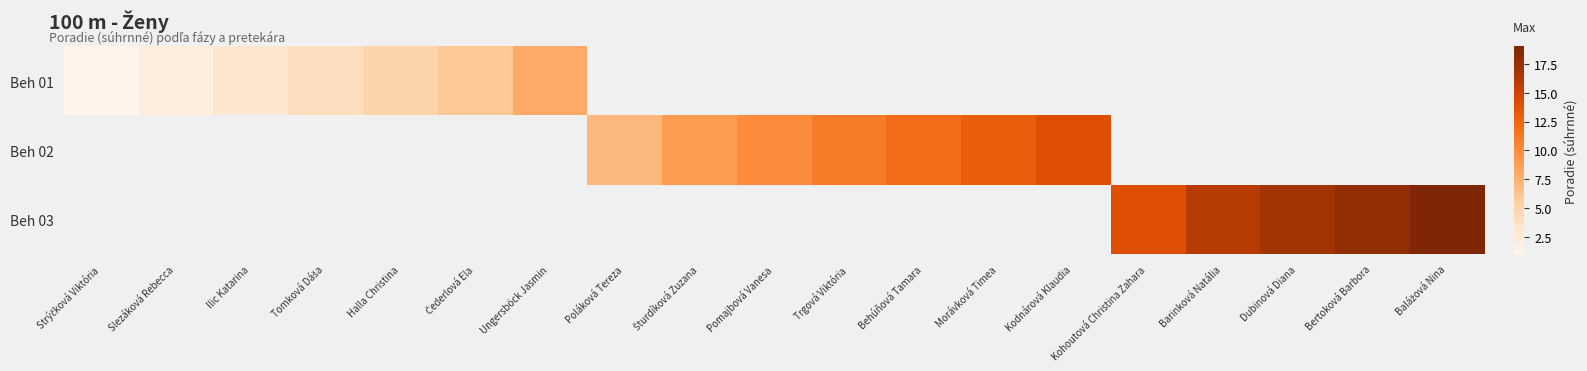

Rank the series at Halla Christina from lowest to highest value.

Beh 01, Beh 02, Beh 03